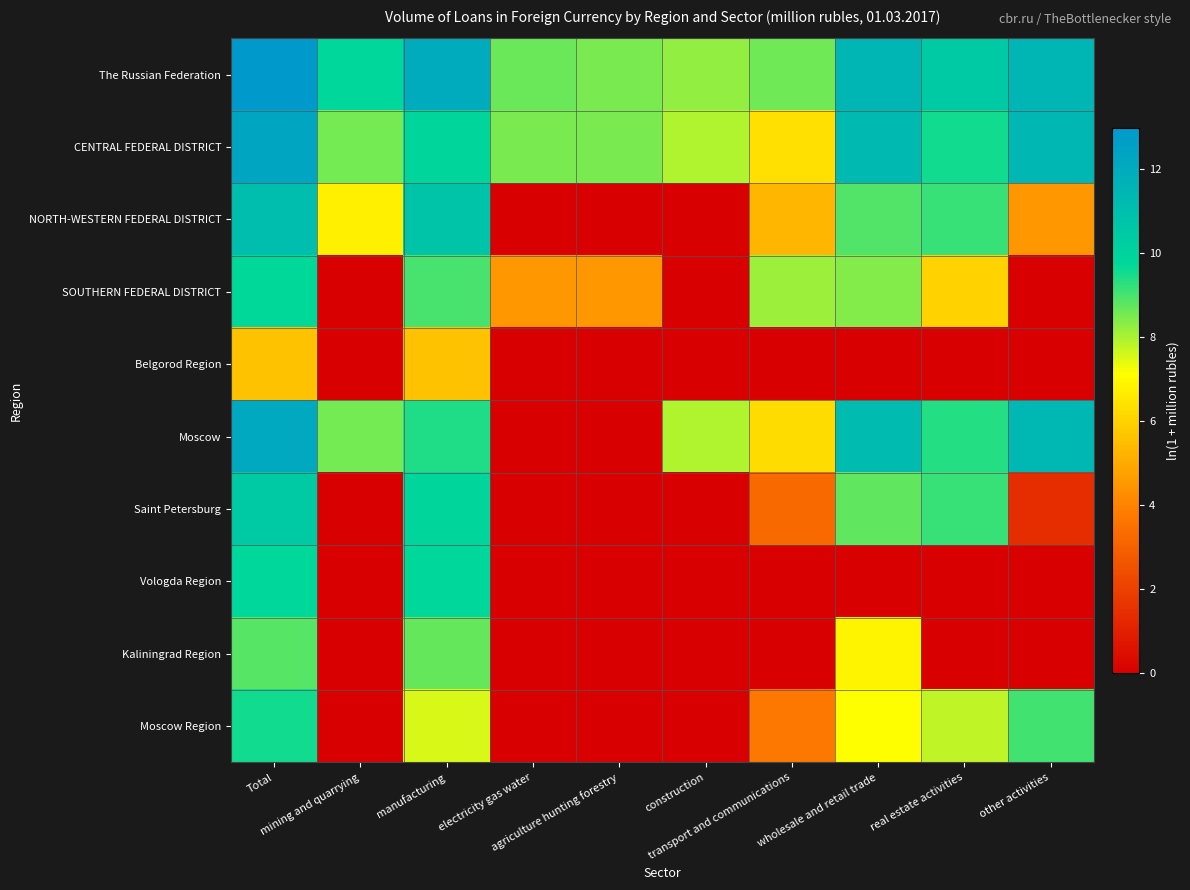

At which category is the sum across all series the highest?

Total